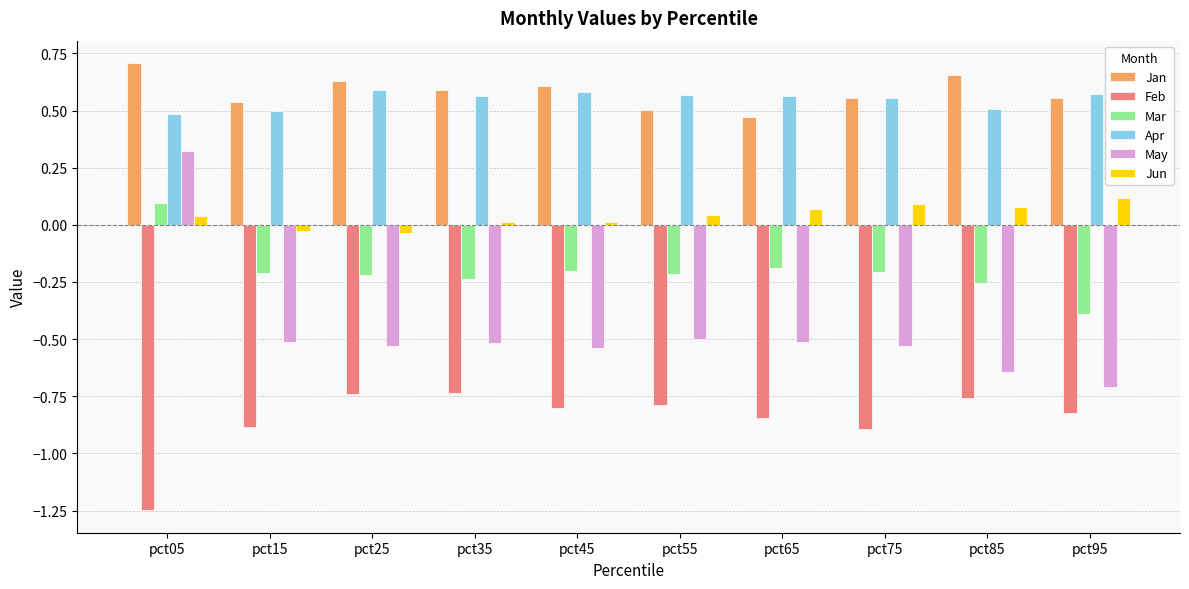

At pct85, list the series in order from smallest to largest.

Feb, May, Mar, Jun, Apr, Jan